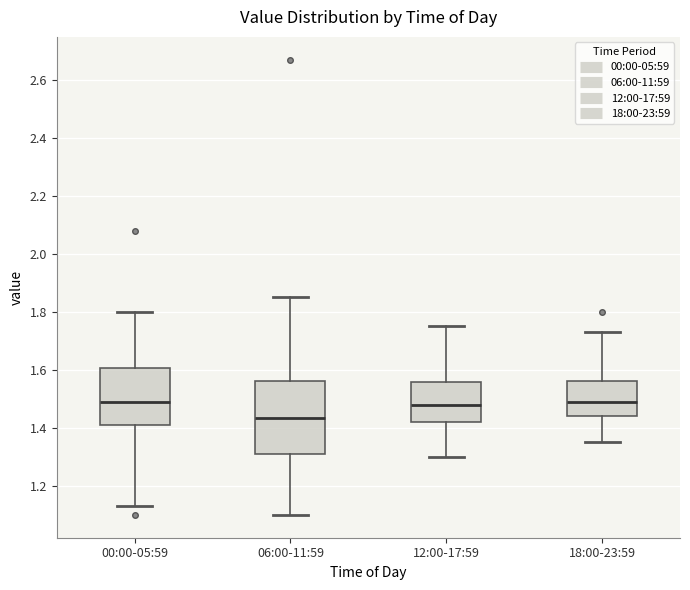

Where is the lower edge of the box for 18:00-23:59 on the y-axis? The values are not printed on the chart, so give them approximately, as read against the axis.

1.44